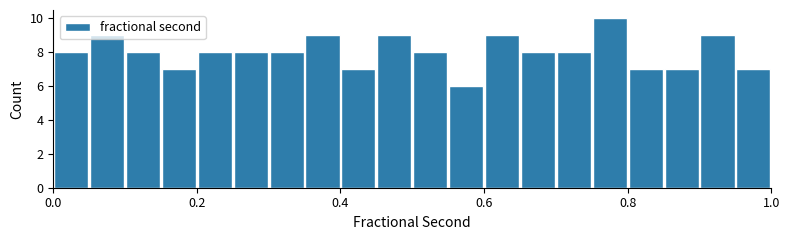

Read against the x-axis, roughly where is the centre of the tallest bar?

0.78